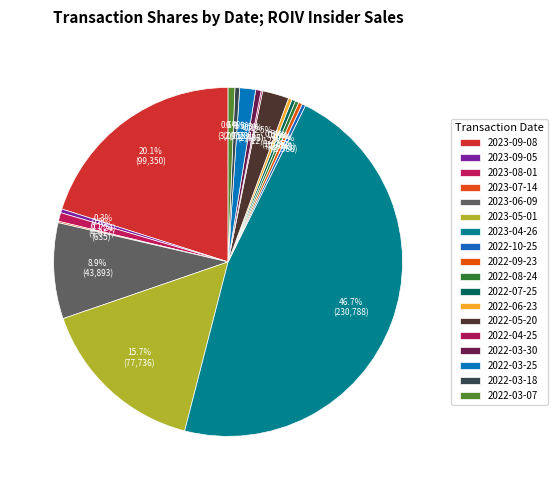

To the nearest percent, what is the difference between the 2023-07-14 and 2023-08-01 slice percentages?

1%